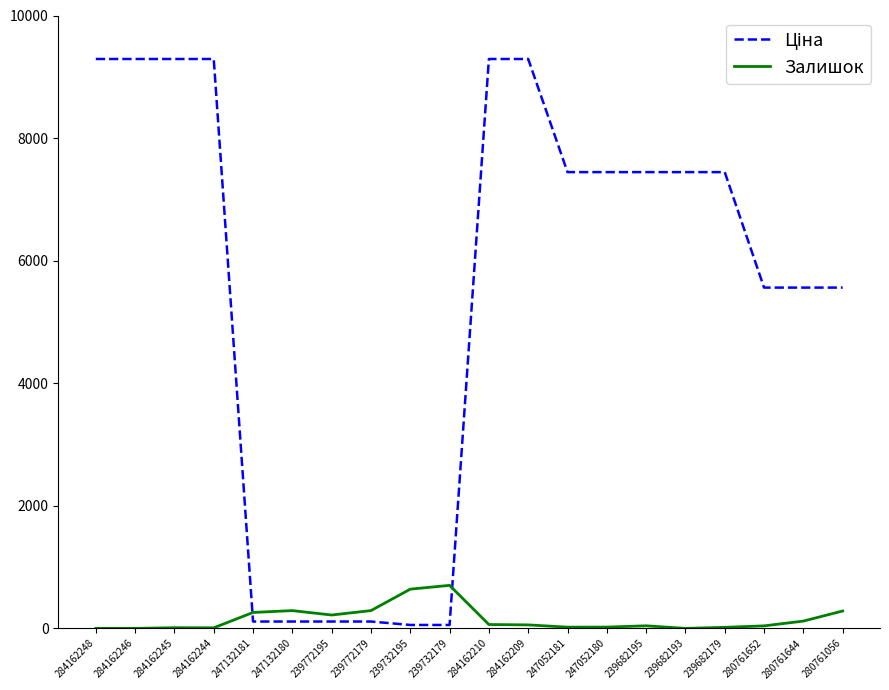

What is the difference between the maximum and minimum values in the Залишок series?

702.0